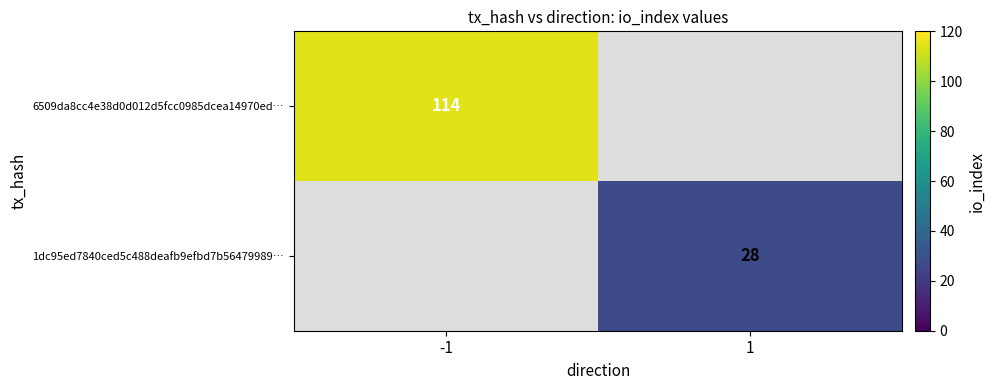

The 6509da8cc4e38d0d012d5fcc0985dcea14970ed… series shows 204 at -1. True or false?

False